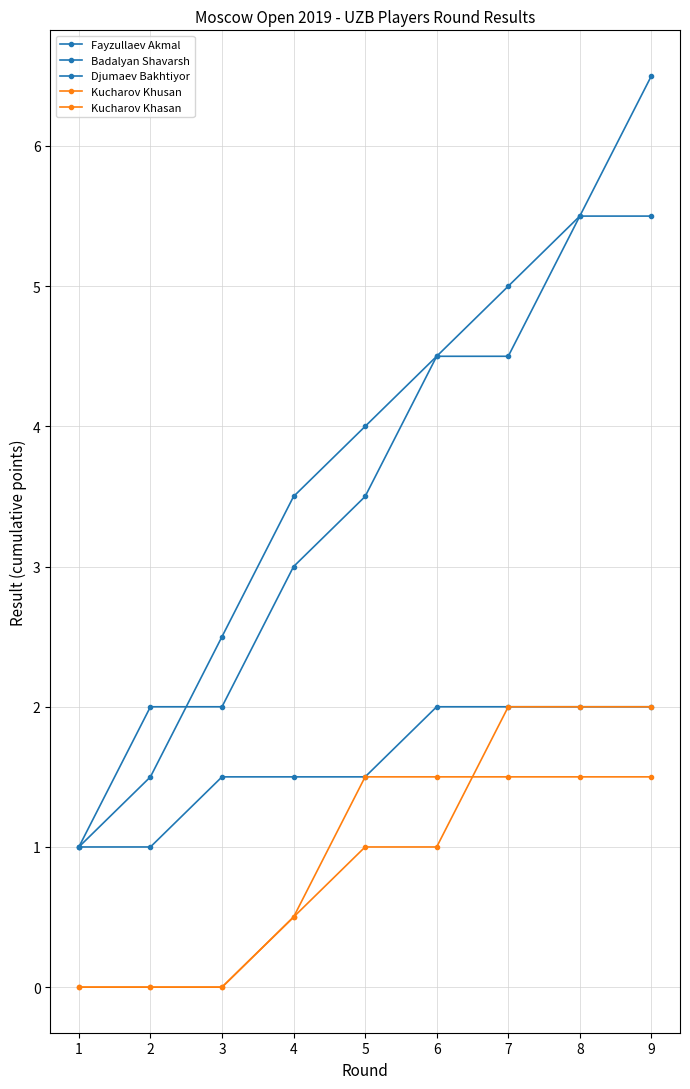

How many lines are shown in the chart?

5